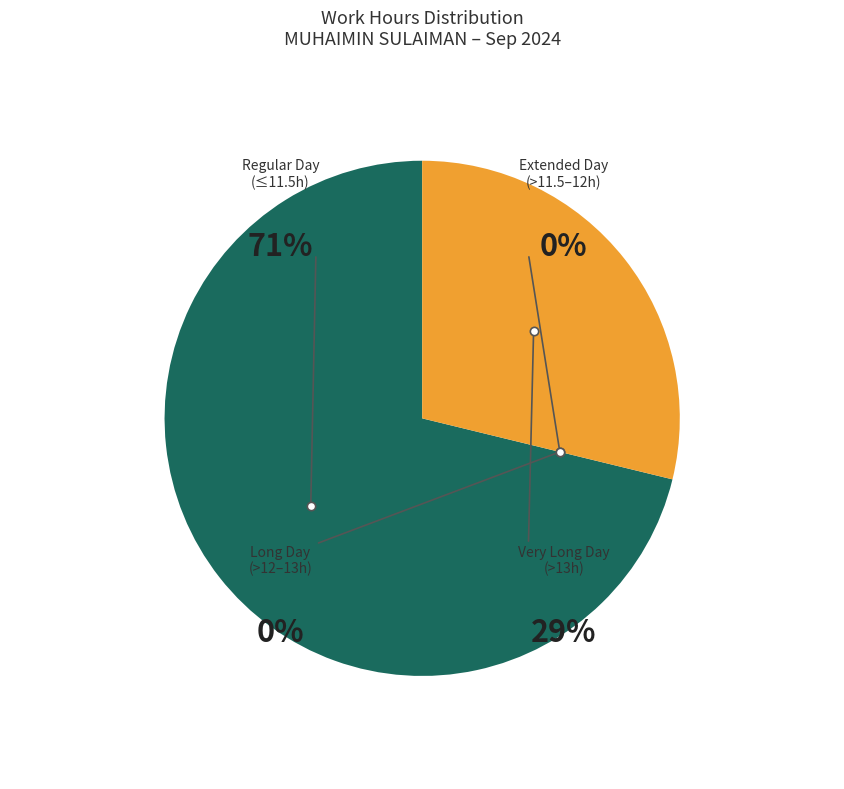

The Fri (6) slice represents 1% of the pie. True or false?

False